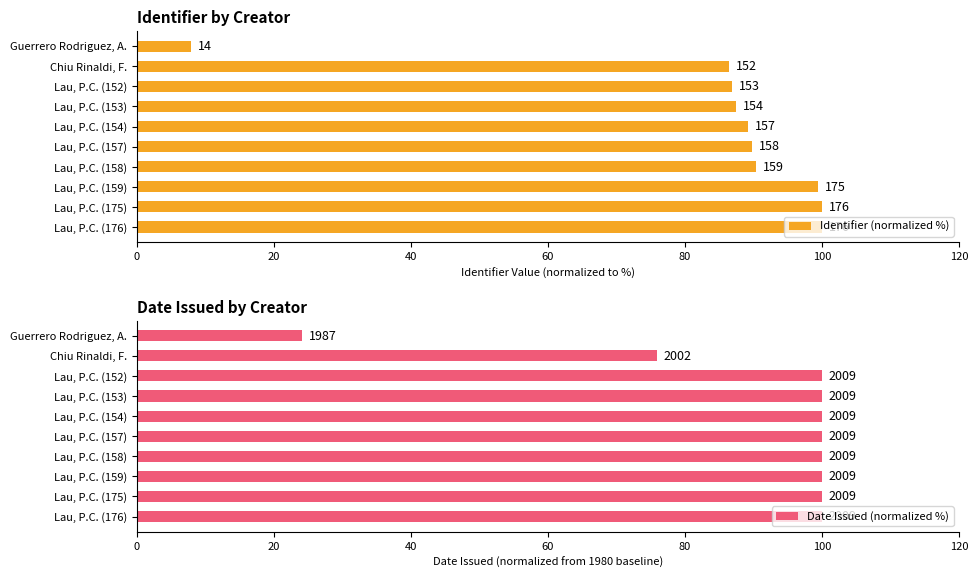

What is the difference between the second highest and minimum values in the Date Issued (normalized %) series?

75.9